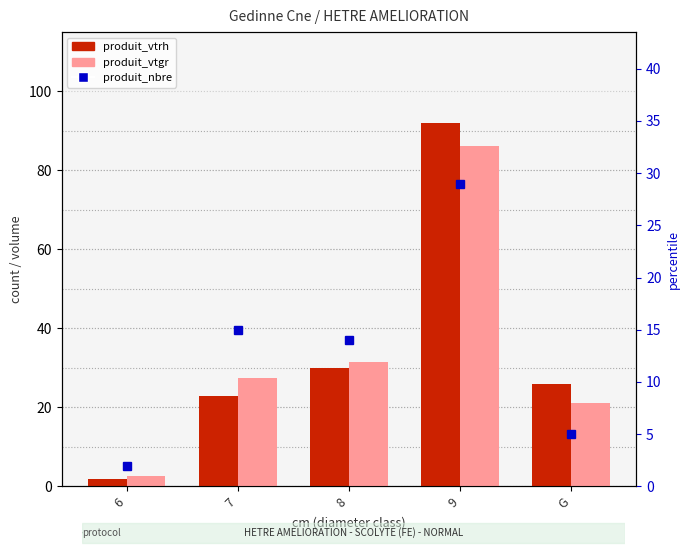

The value of produit_vtrh at 9 is 92.0. True or false?

True